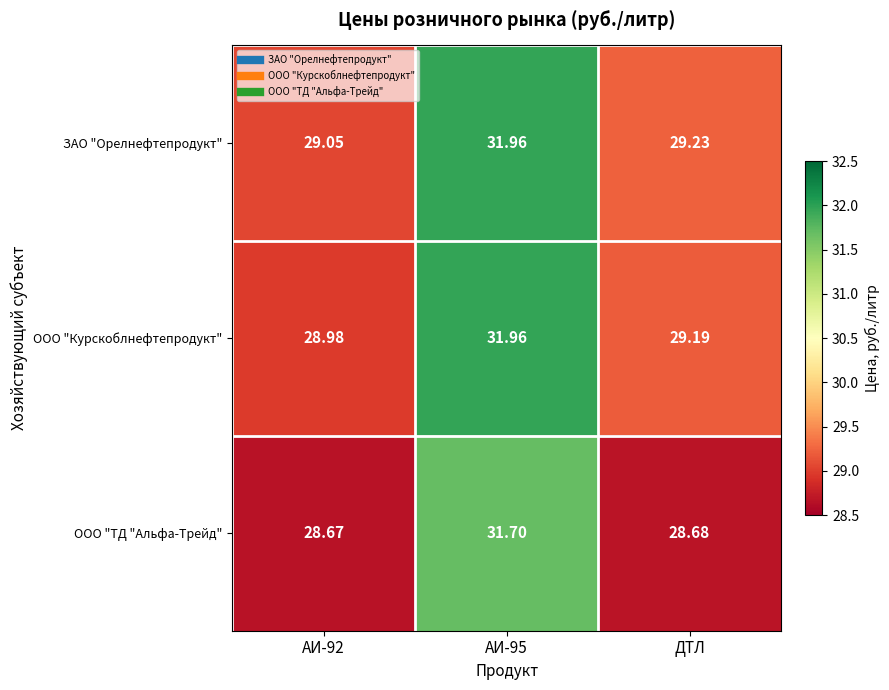

Rank the series at АИ-92 from highest to lowest value.

ЗАО "Орелнефтепродукт", ООО "Курскоблнефтепродукт", ООО "ТД "Альфа-Трейд"